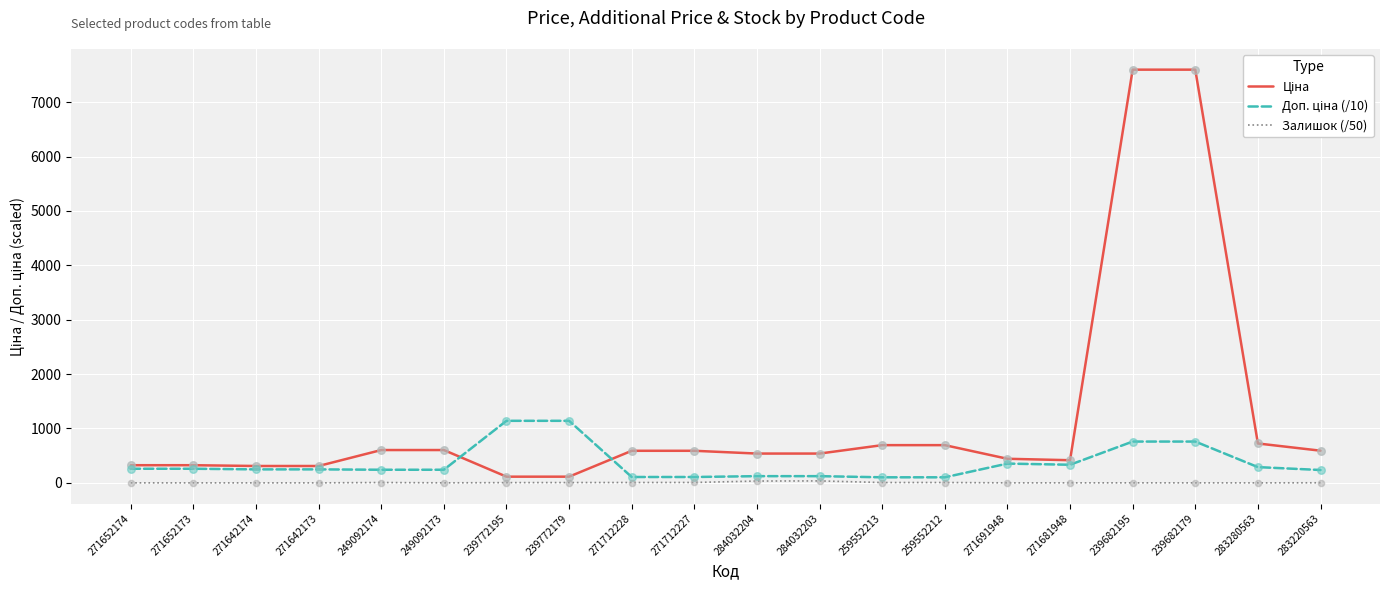

The Залишок (/50) series shows 5.8 at 239772179. True or false?

True